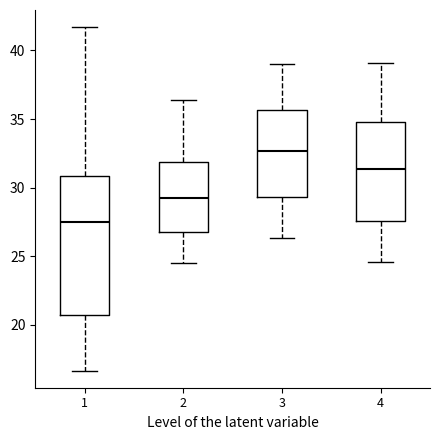

Reading left to right, read every box against the y-axis: the position of its median line, the range the box covers, and the ends of its whiskers. The values are not printed on the chart, so give them approximately, as read against the axis.

1: median 27.5, box 20.5 to 31.0, whiskers 16.5 to 41.5
2: median 29.5, box 27.0 to 32.0, whiskers 24.5 to 36.5
3: median 32.5, box 29.5 to 35.5, whiskers 26.5 to 39.0
4: median 31.5, box 27.5 to 35.0, whiskers 24.5 to 39.0